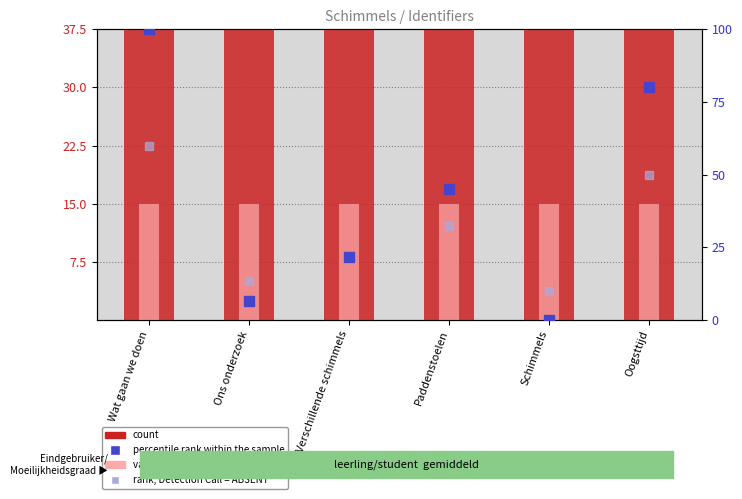

The value, Detection Call = ABSENT series shows 4.4 at Ons onderzoek. True or false?

False